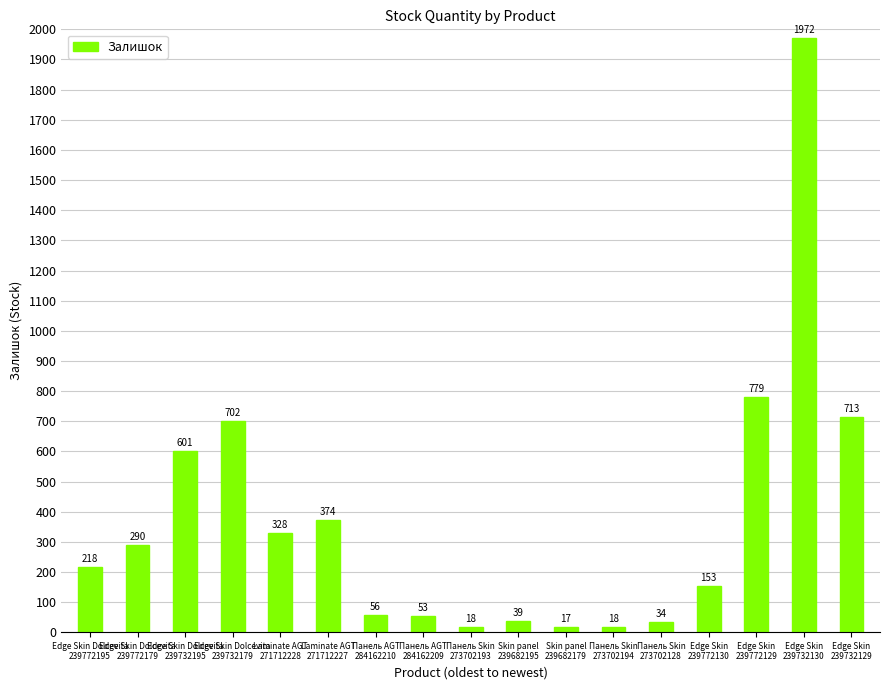

Which category has the lowest value across all series?

Skin panel
239682179